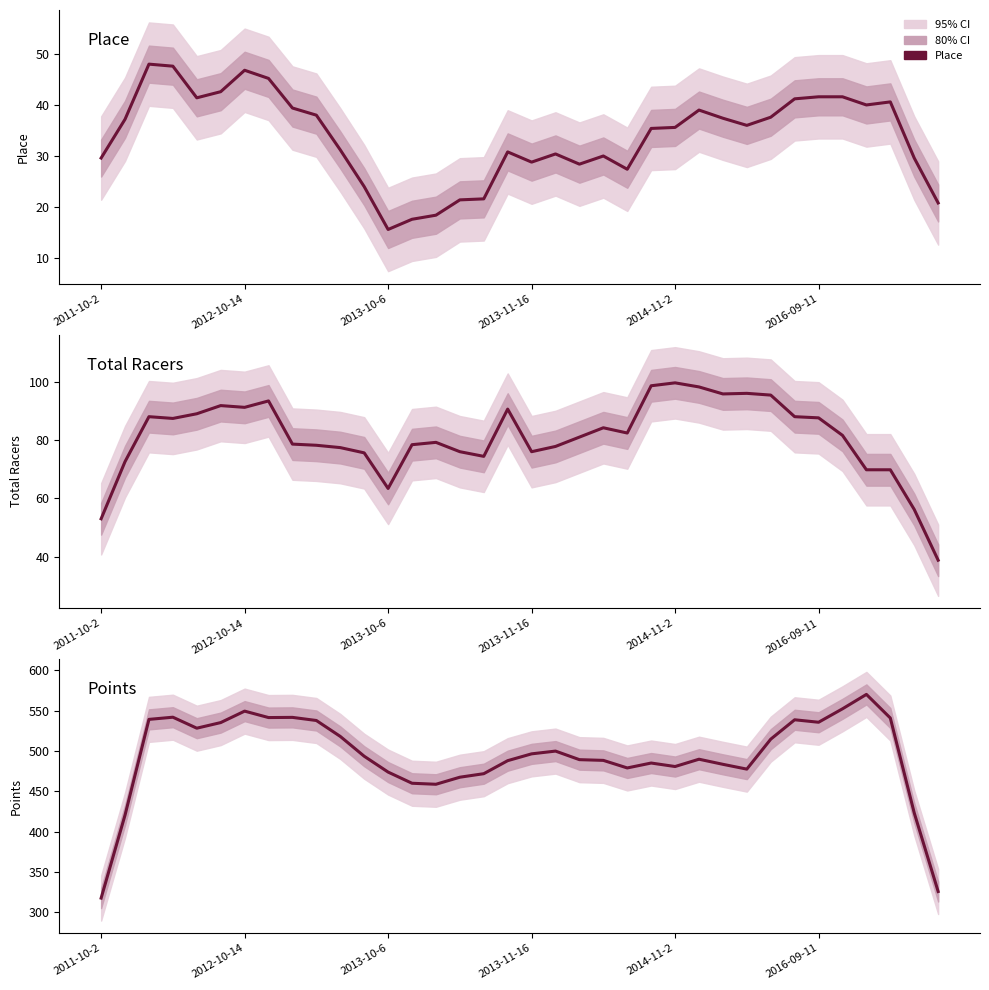

What is the sum of all Total Racers values?

2915.0